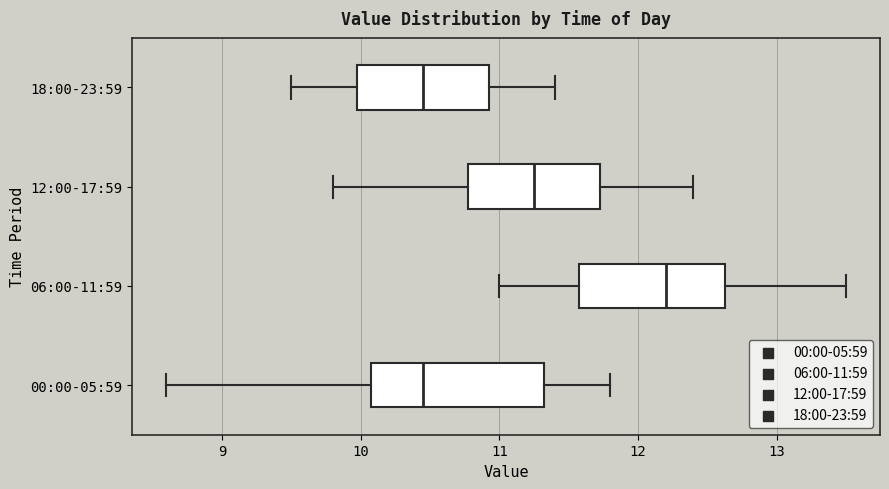

Where is the right edge of the box for 06:00-11:59 on the x-axis? The values are not printed on the chart, so give them approximately, as read against the axis.

12.6